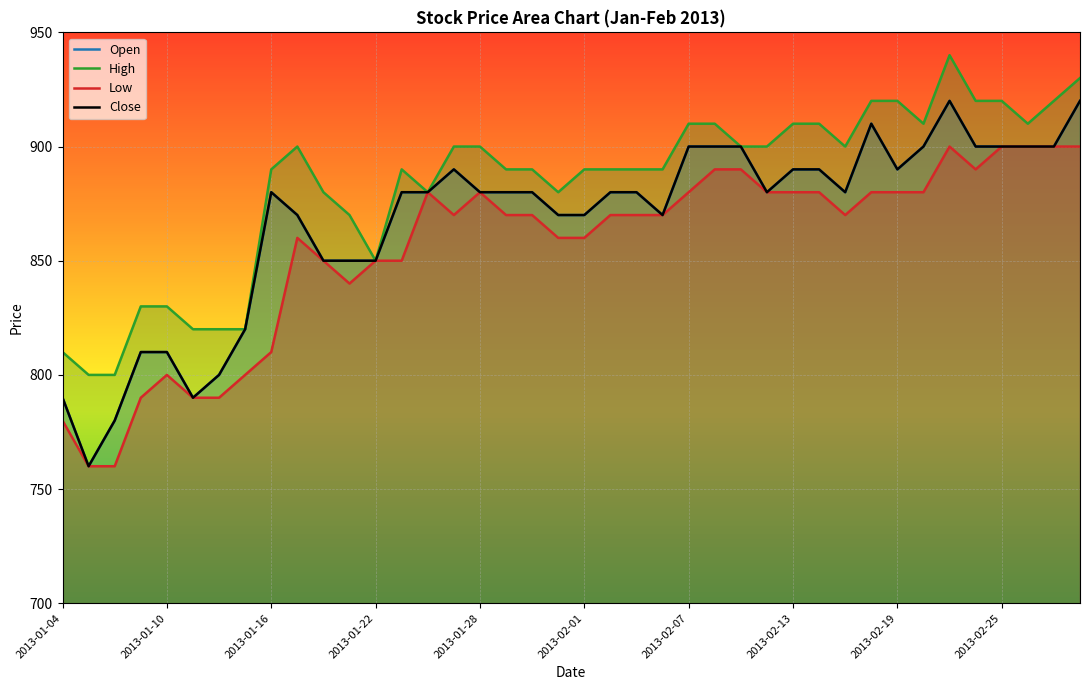

True or false: Open and Close cross at least once.

False